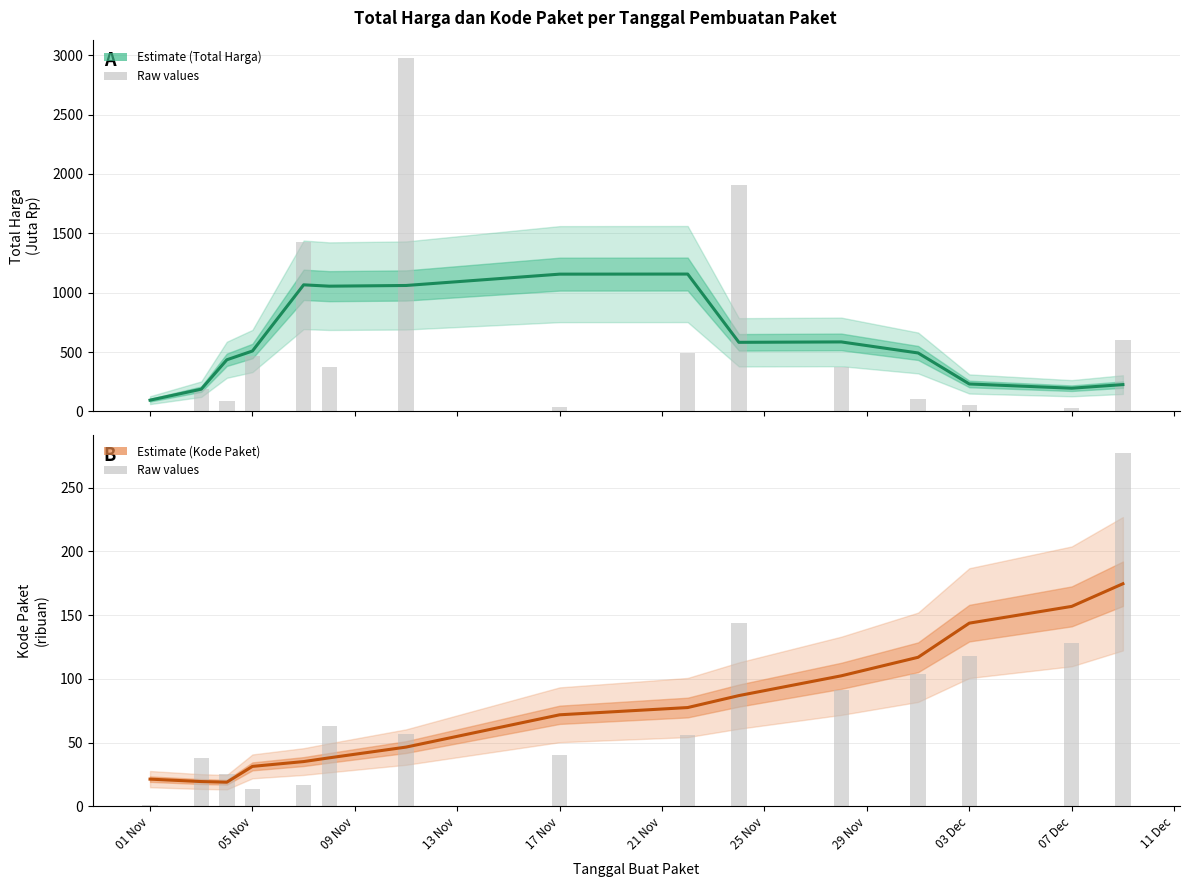

Is the value of Total Harga (Juta Rp) at 14 greater than the value of Kode Paket (ribuan) at 11 Dec?

Yes